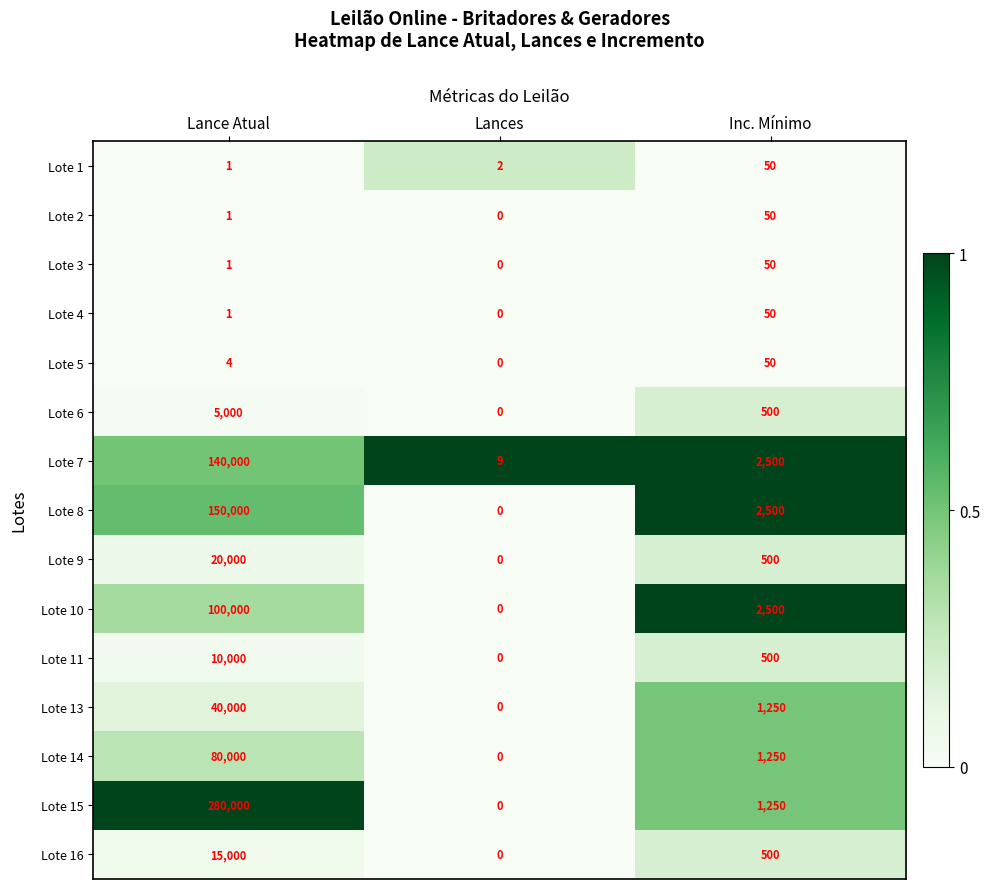

What is the maximum value shown in the chart?

280000